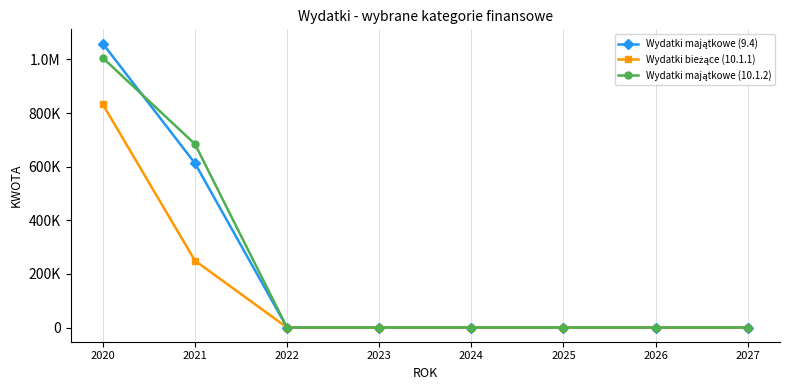

Is the value of Wydatki bieżące (10.1.1) at 2021 greater than the value of Wydatki majątkowe (9.4) at 2022?

Yes